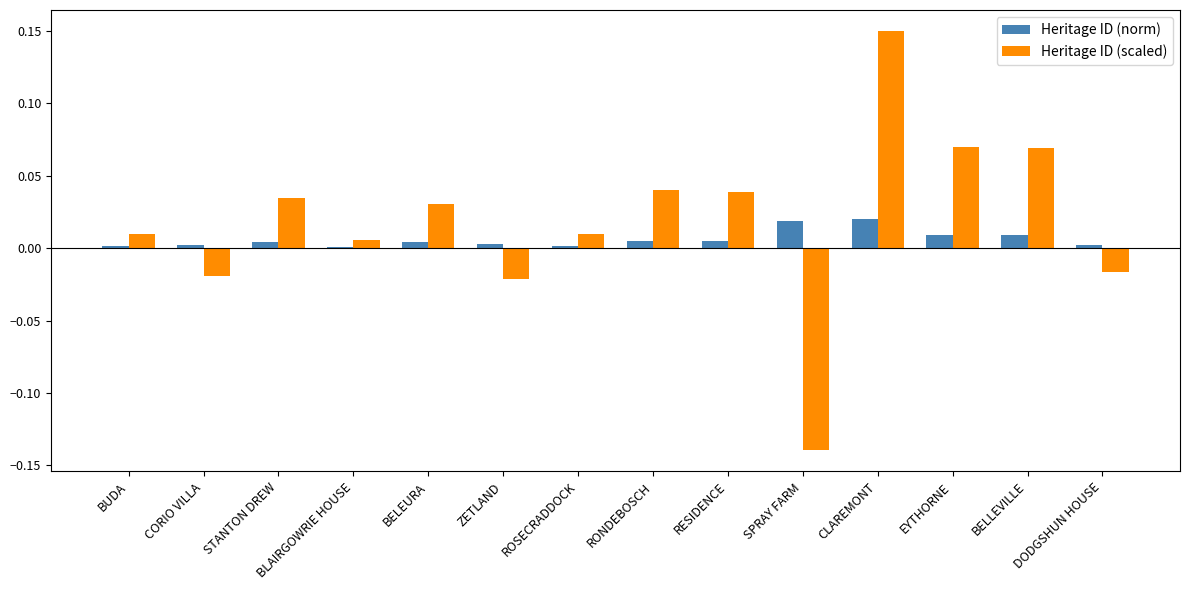

Which series changed the most between ZETLAND and BELLEVILLE?

Heritage ID (scaled)